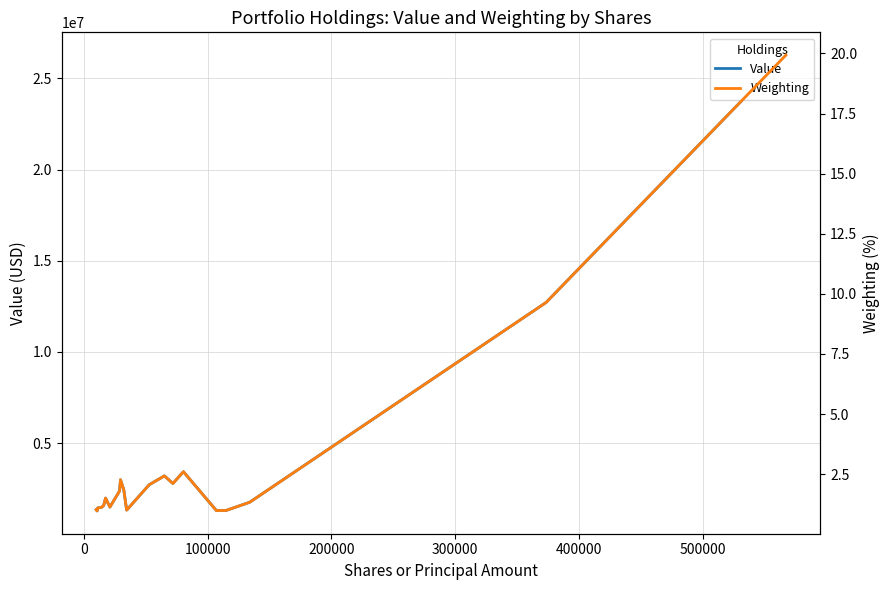

What are all the series names shown in the legend?

Value, Weighting